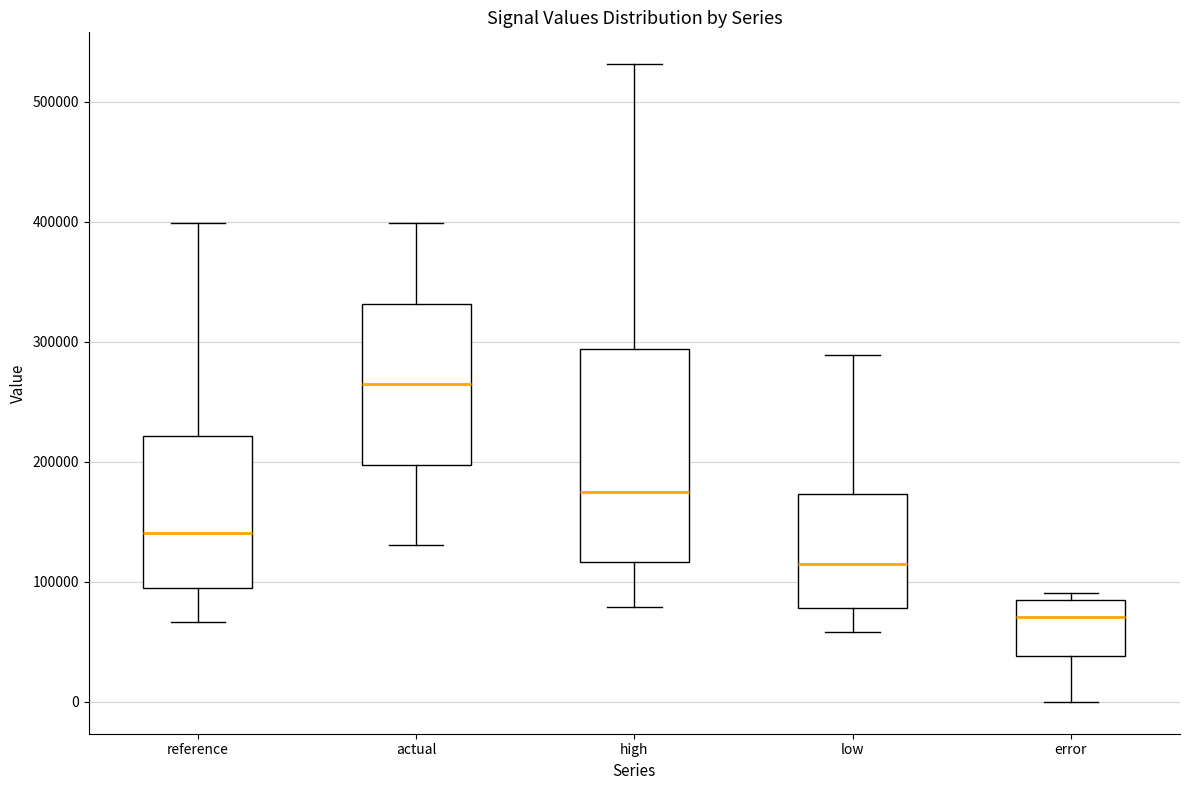

Reading left to right, read every box against the y-axis: the position of its median line, the range the box covers, and the ends of its whiskers. The values are not printed on the chart, so give them approximately, as read against the axis.

reference: median 140000, box 100000 to 220000, whiskers 70000 to 400000
actual: median 260000, box 200000 to 330000, whiskers 130000 to 400000
high: median 180000, box 120000 to 290000, whiskers 80000 to 530000
low: median 110000, box 80000 to 170000, whiskers 60000 to 290000
error: median 70000, box 40000 to 80000, whiskers 0 to 90000